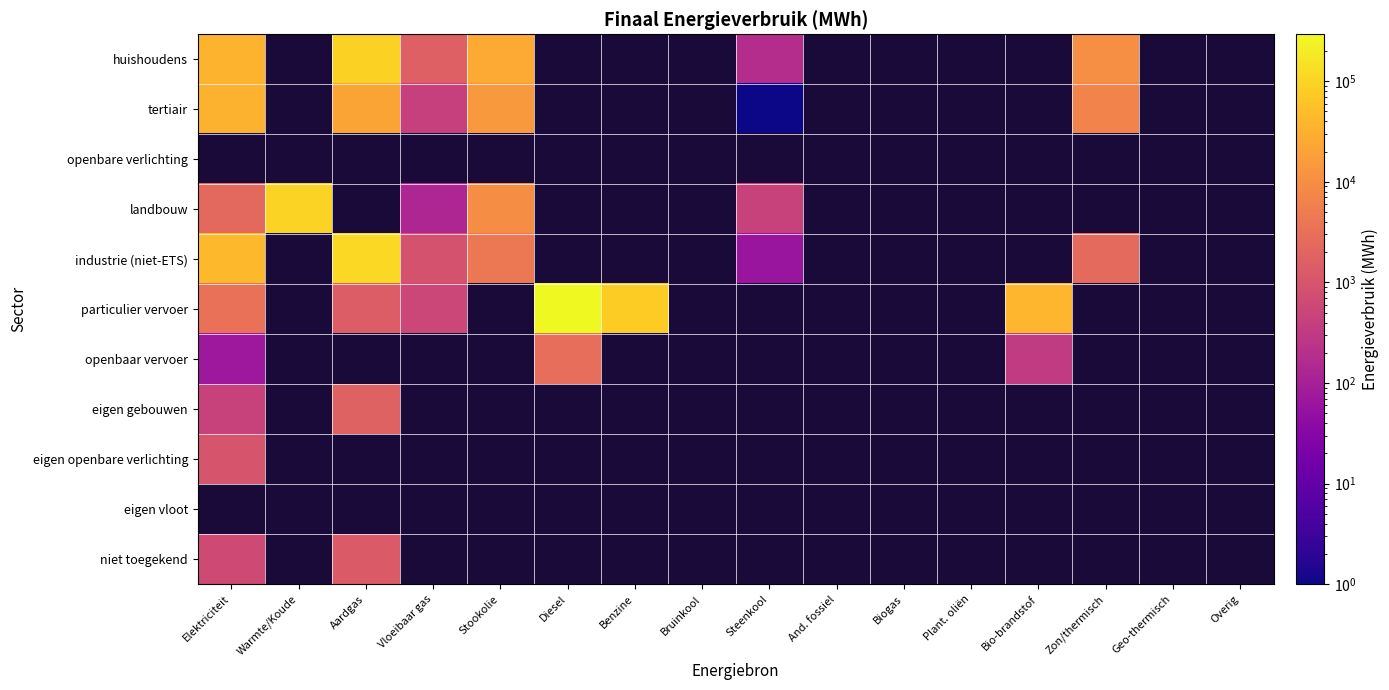

How many data points does each series have?

16